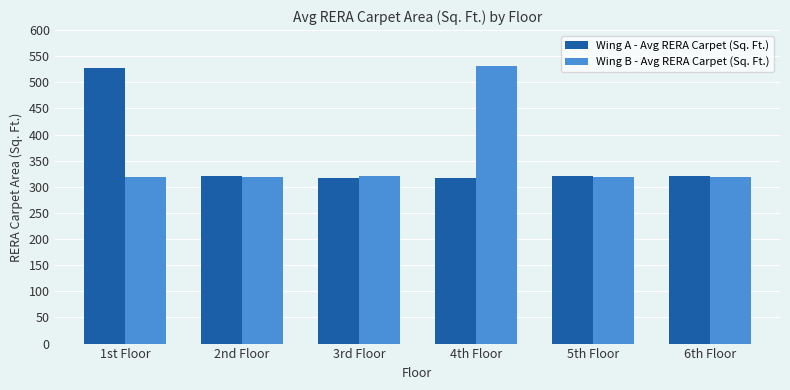

The Wing A - Avg RERA Carpet (Sq. Ft.) series shows 483.1 at 2nd Floor. True or false?

False